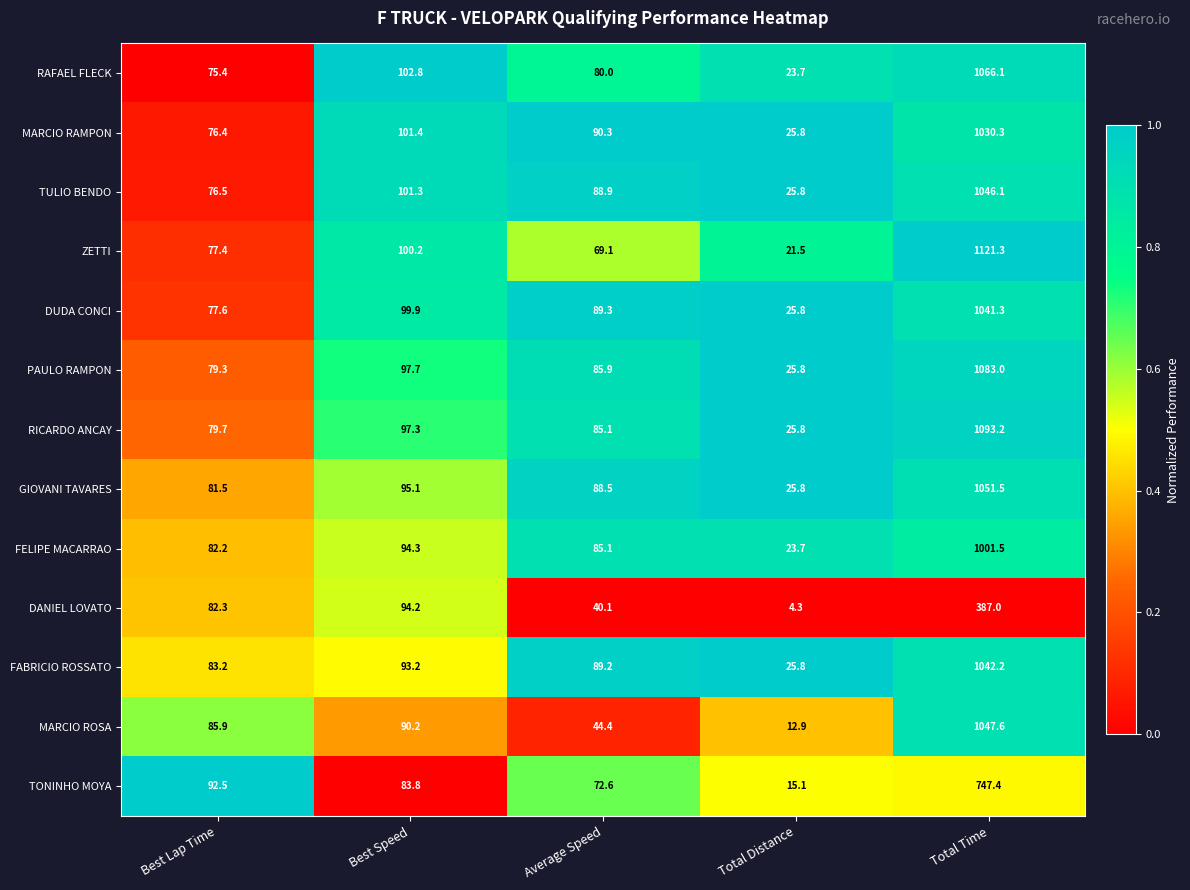

Rank the series at Best Lap Time from highest to lowest value.

TONINHO MOYA, MARCIO ROSA, FABRICIO ROSSATO, DANIEL LOVATO, FELIPE MACARRAO, GIOVANI TAVARES, RICARDO ANCAY, PAULO RAMPON, DUDA CONCI, ZETTI, TULIO BENDO, MARCIO RAMPON, RAFAEL FLECK